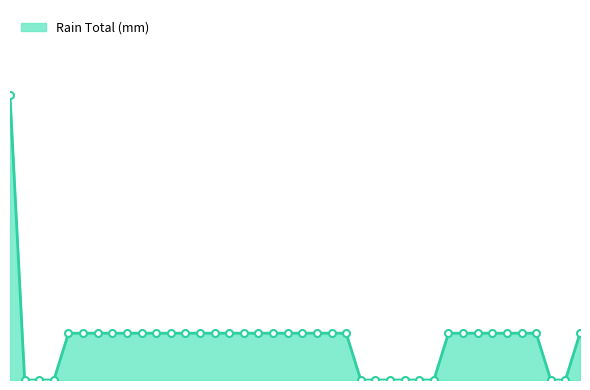

True or false: there are more than 1 points higher than both neighbors.

False